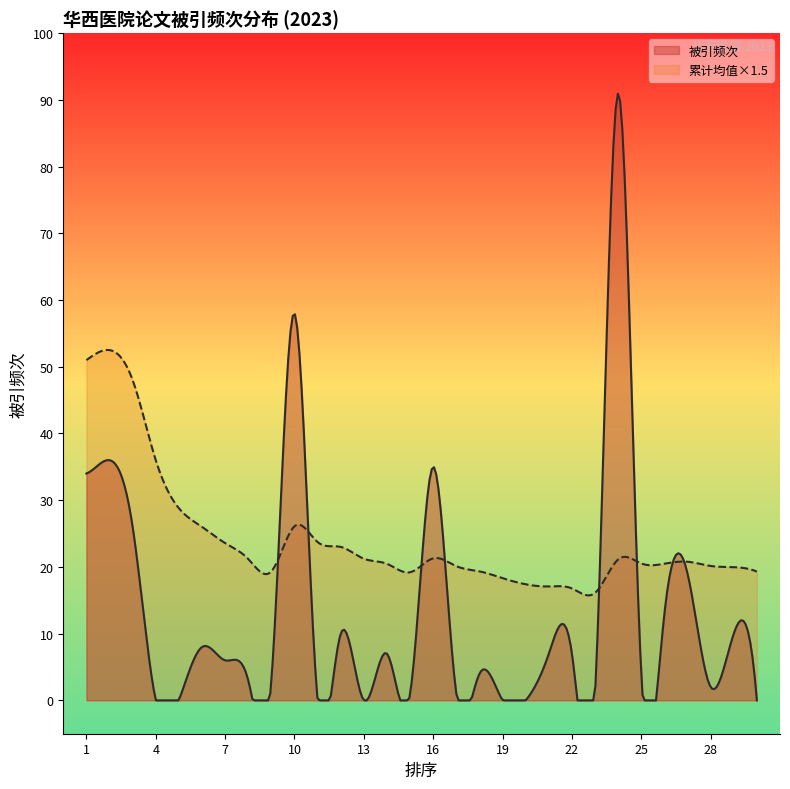

True or false: 被引频次 has a value of 10 at 12.

True